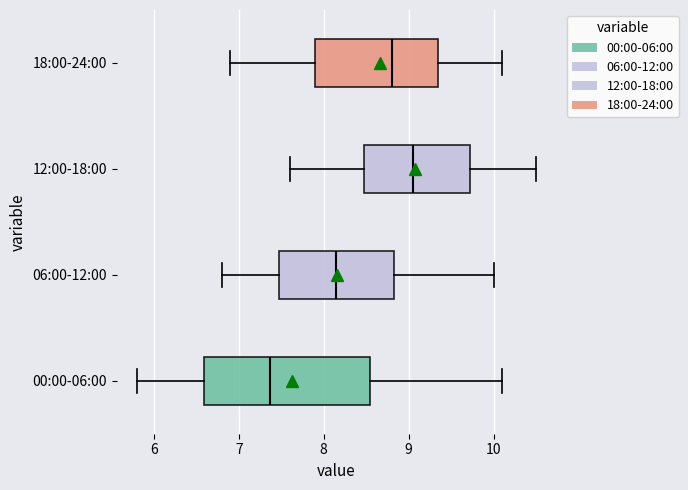

Reading bottom to top, read every box against the x-axis: the position of its median line, the range the box covers, and the ends of its whiskers. The values are not printed on the chart, so give them approximately, as read against the axis.

00:00-06:00: median 7.4, box 6.6 to 8.5, whiskers 5.8 to 10.1
06:00-12:00: median 8.2, box 7.5 to 8.8, whiskers 6.8 to 10.0
12:00-18:00: median 9.1, box 8.5 to 9.7, whiskers 7.6 to 10.5
18:00-24:00: median 8.8, box 7.9 to 9.4, whiskers 6.9 to 10.1